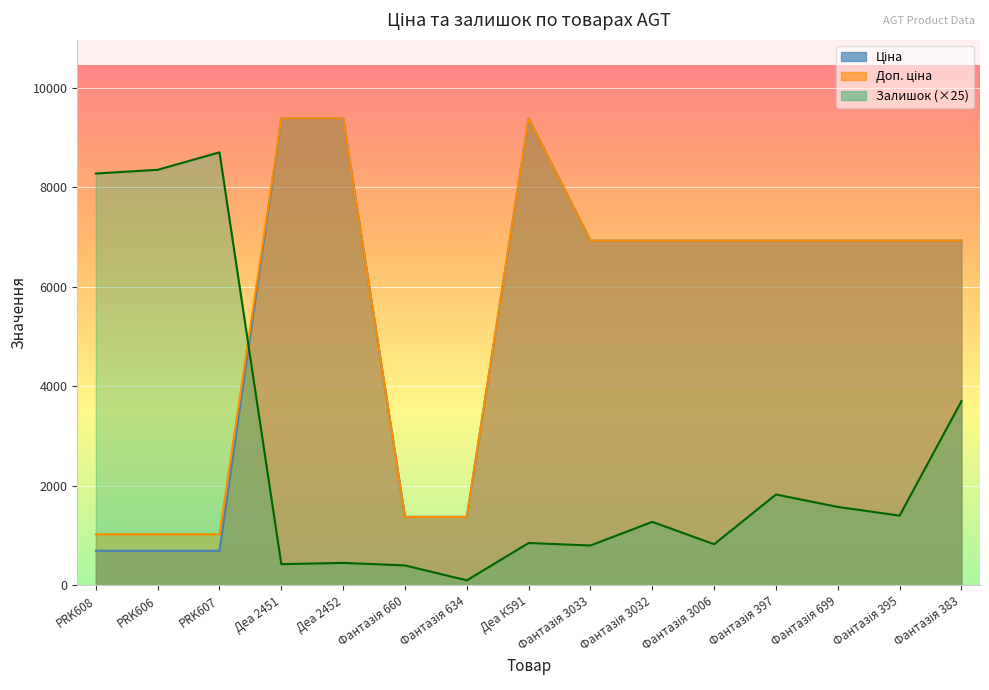

How many data points in Ціна are above 6925?

10